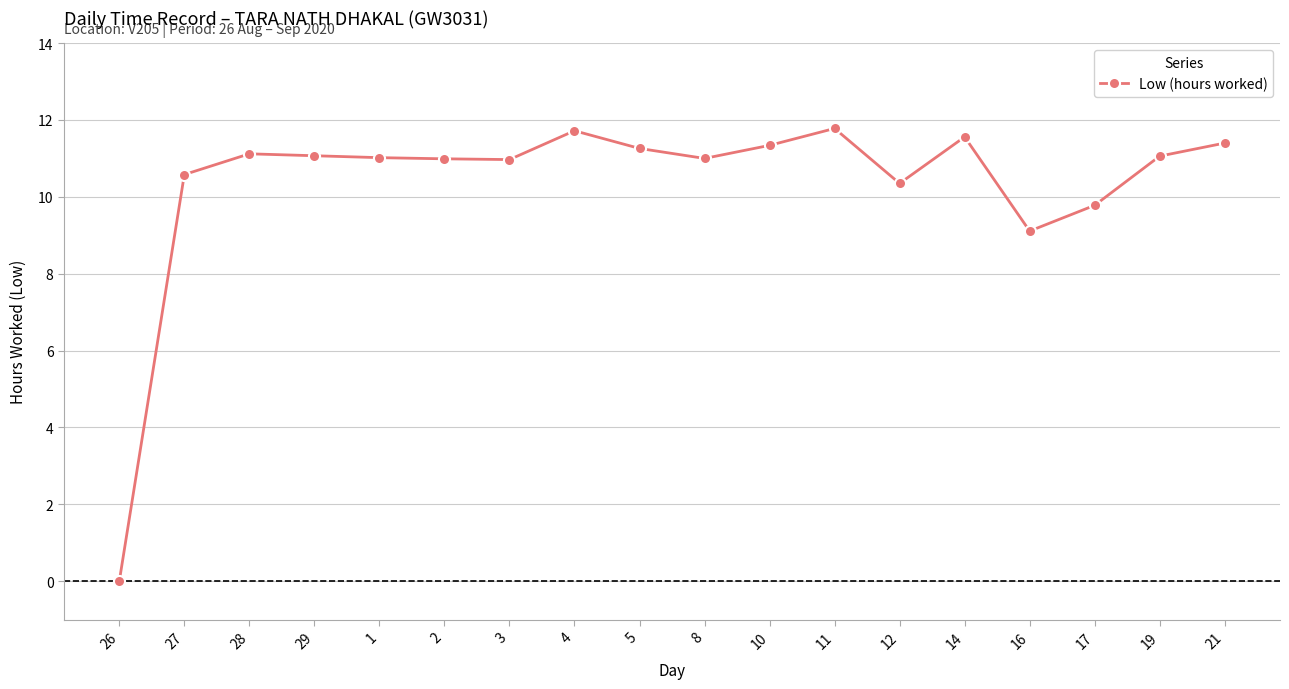

True or false: the data has more than 1 interior local peaks.

True